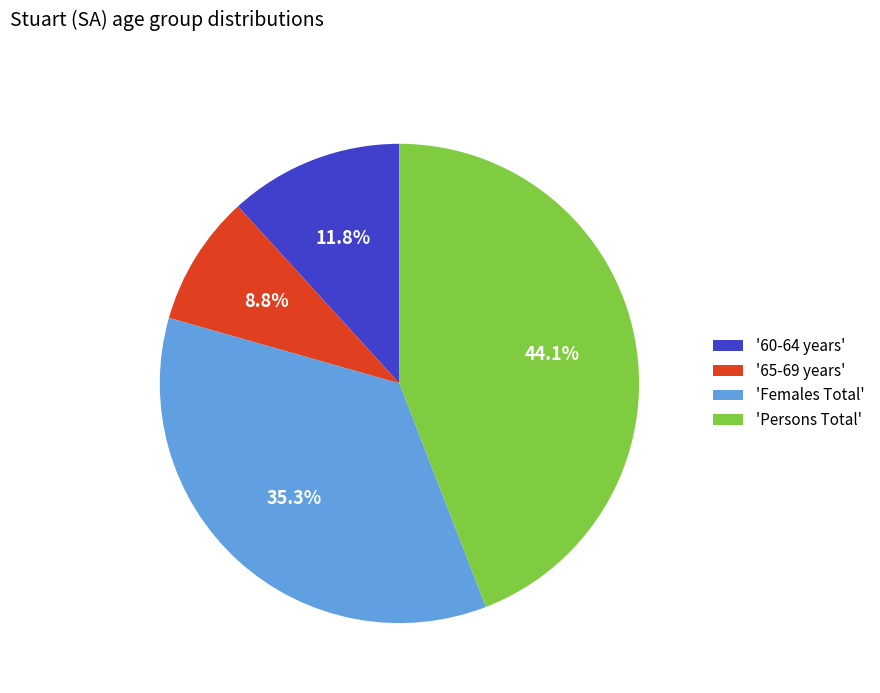

To the nearest percent, what is the average slice percentage?

25%